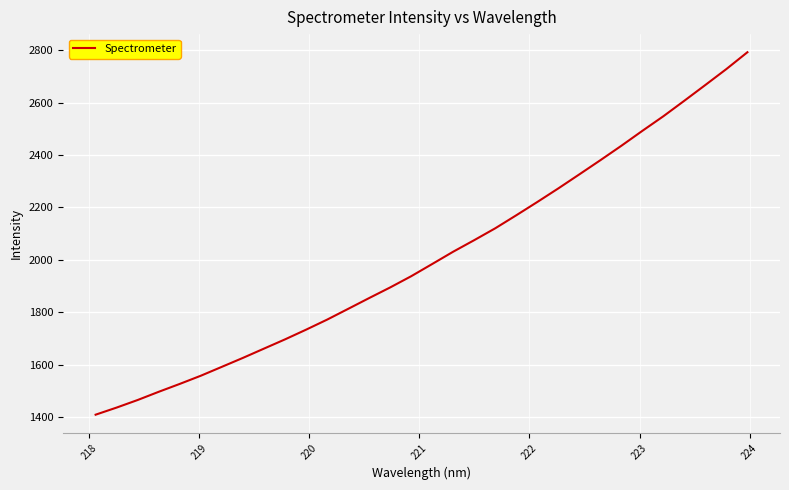

What is the maximum value shown in the chart?

2791.6